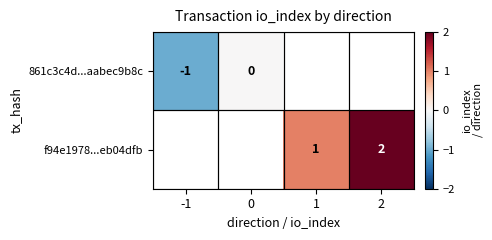

Is it true that 861c3c4d...aabec9b8c equals -1 at -1?

True